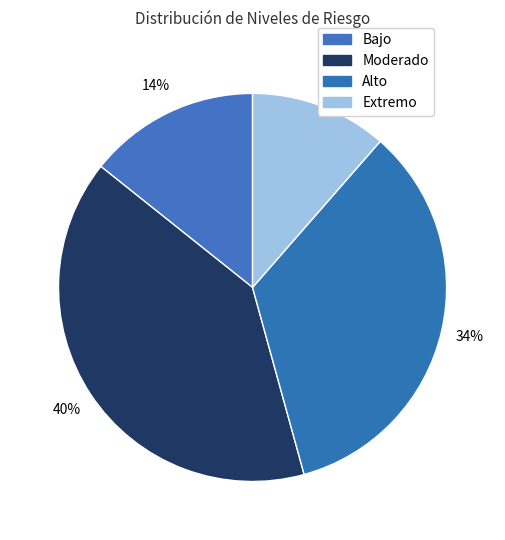

Does Alto represent more than half of the total?

No